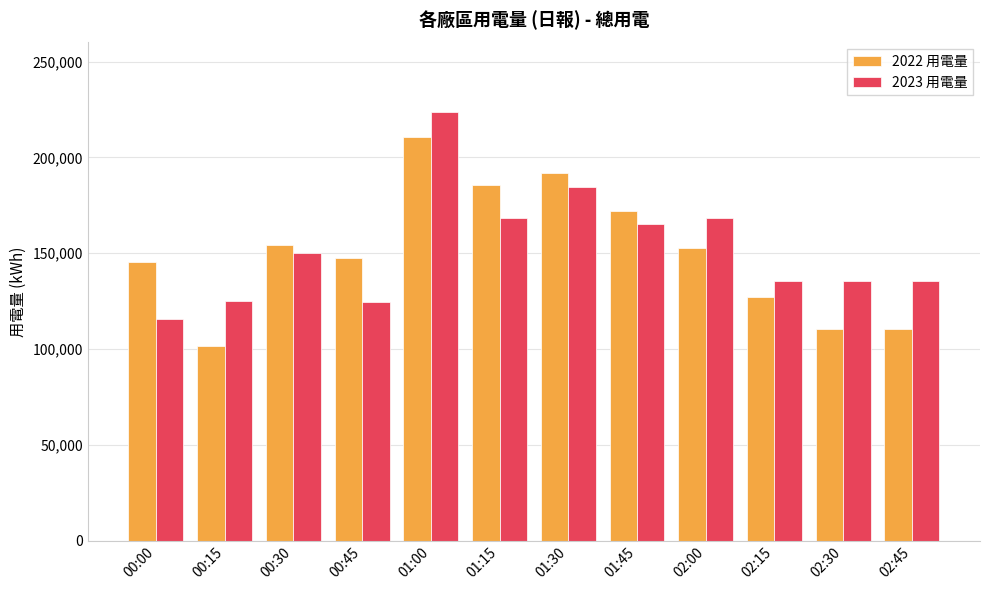

Does the chart contain any negative values?

No